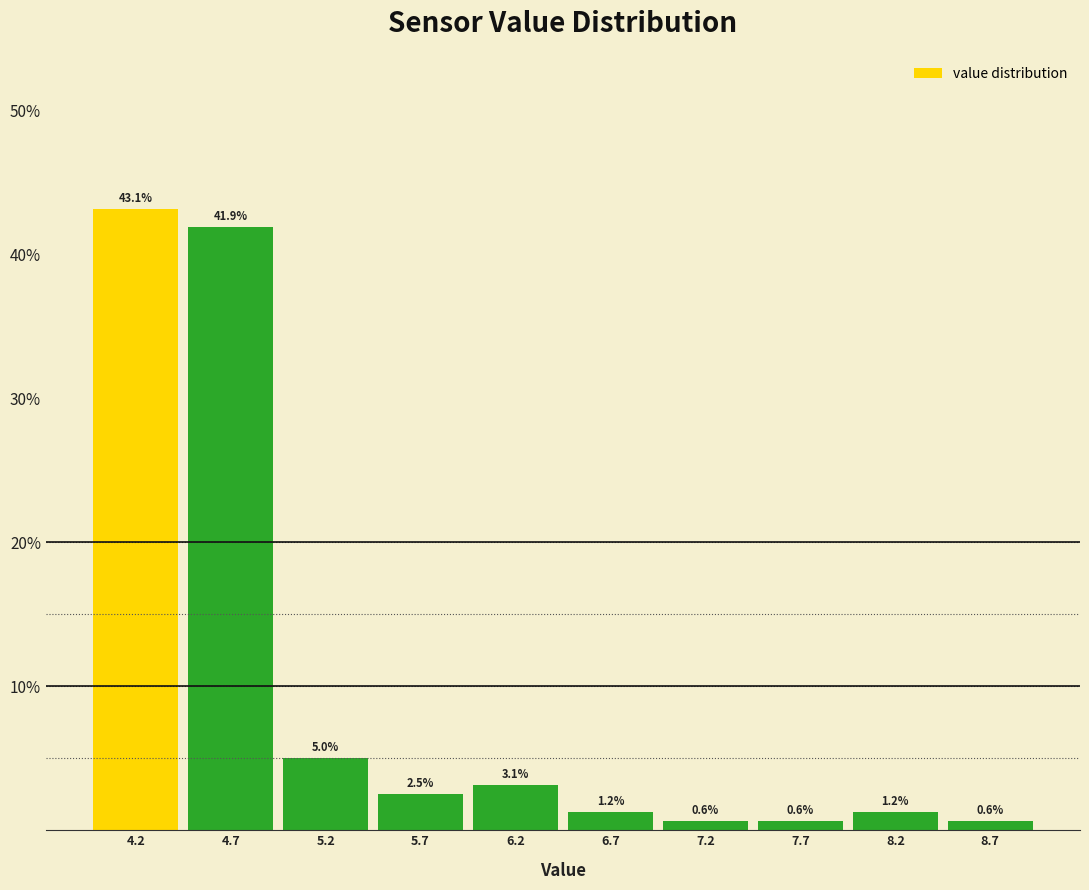

Reading left to right, list every bar in this chart as the range it spans on the x-axis followed by its height.

3.95 to 4.45: 43.1
4.45 to 4.95: 41.9
4.95 to 5.45: 5.0
5.45 to 5.95: 2.5
5.95 to 6.45: 3.1
6.45 to 6.95: 1.2
6.95 to 7.45: 0.6
7.45 to 7.95: 0.6
7.95 to 8.45: 1.2
8.45 to 8.95: 0.6